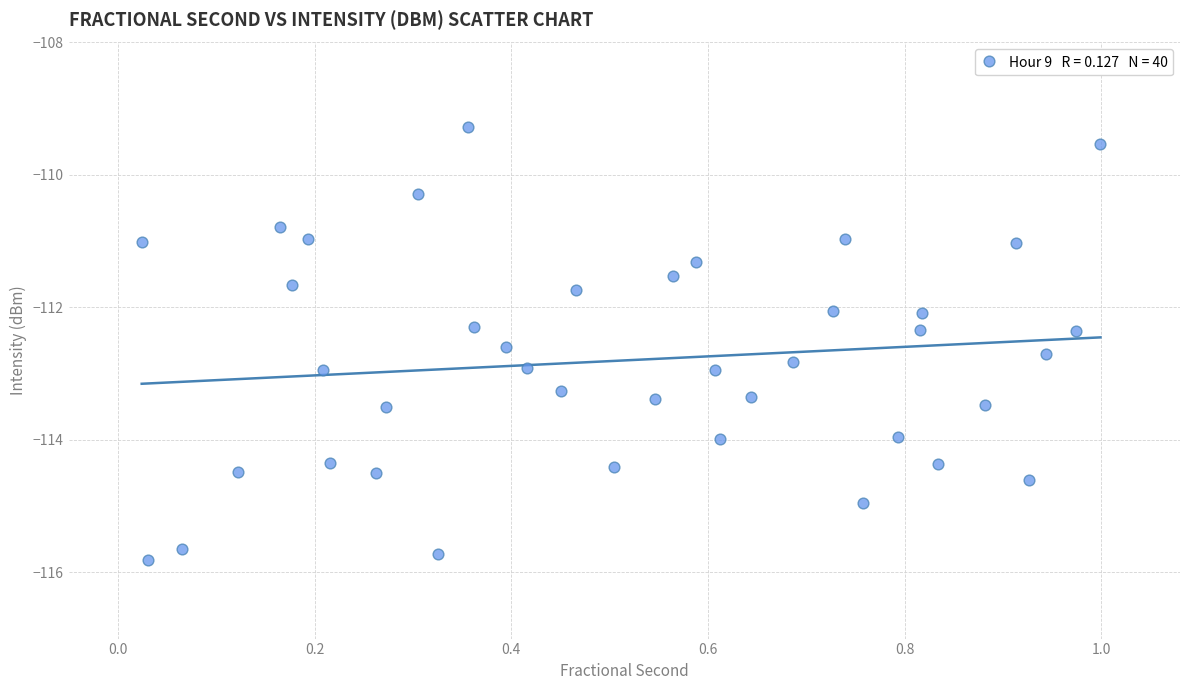

What is the range of X values (max minus min)?

1.0